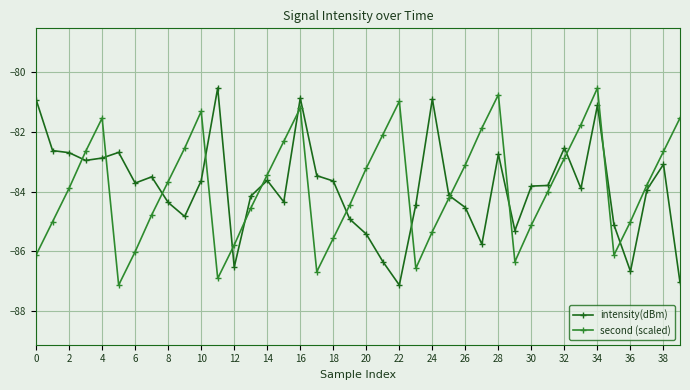

What is the minimum value shown in the chart?

-87.1